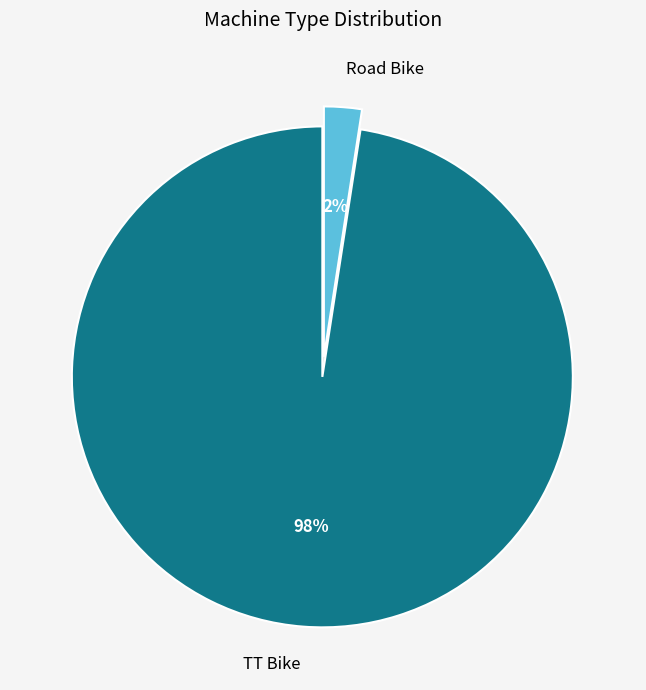

Does TT Bike represent more than half of the total?

Yes